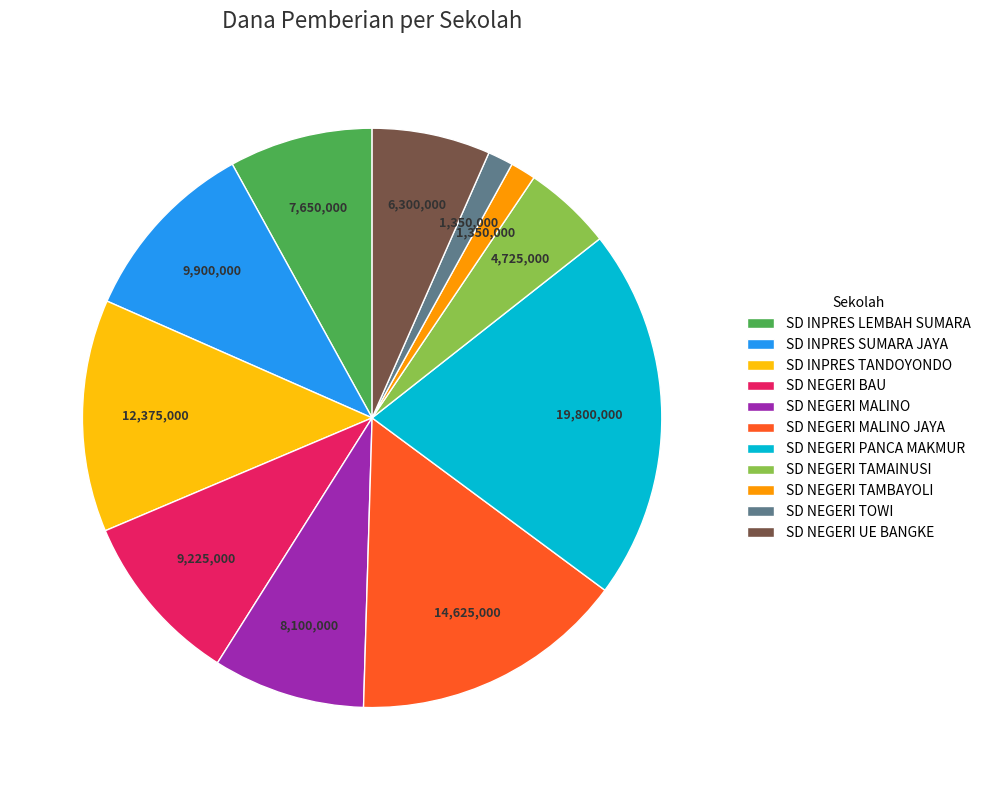

How many slices are in this pie chart?

11